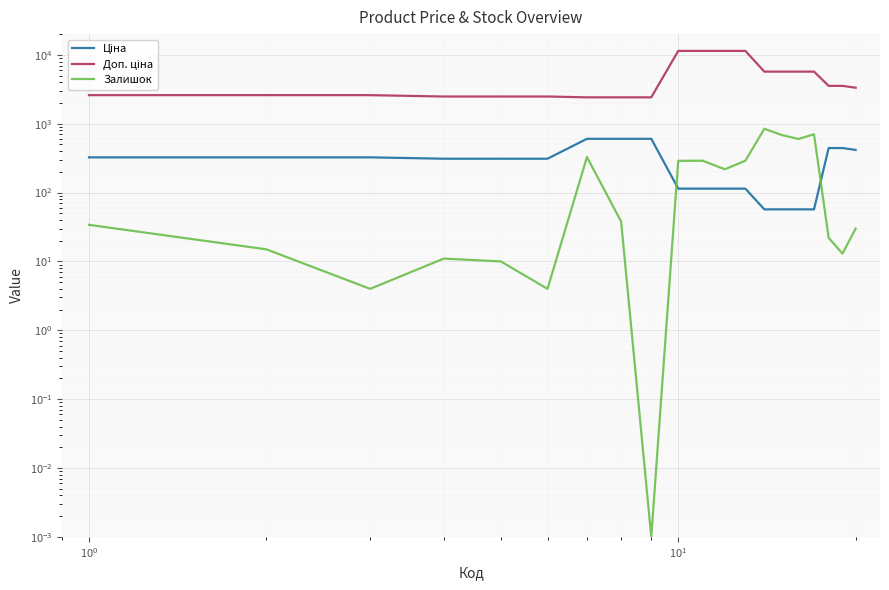

What are all the series names shown in the legend?

Ціна, Доп. ціна, Залишок